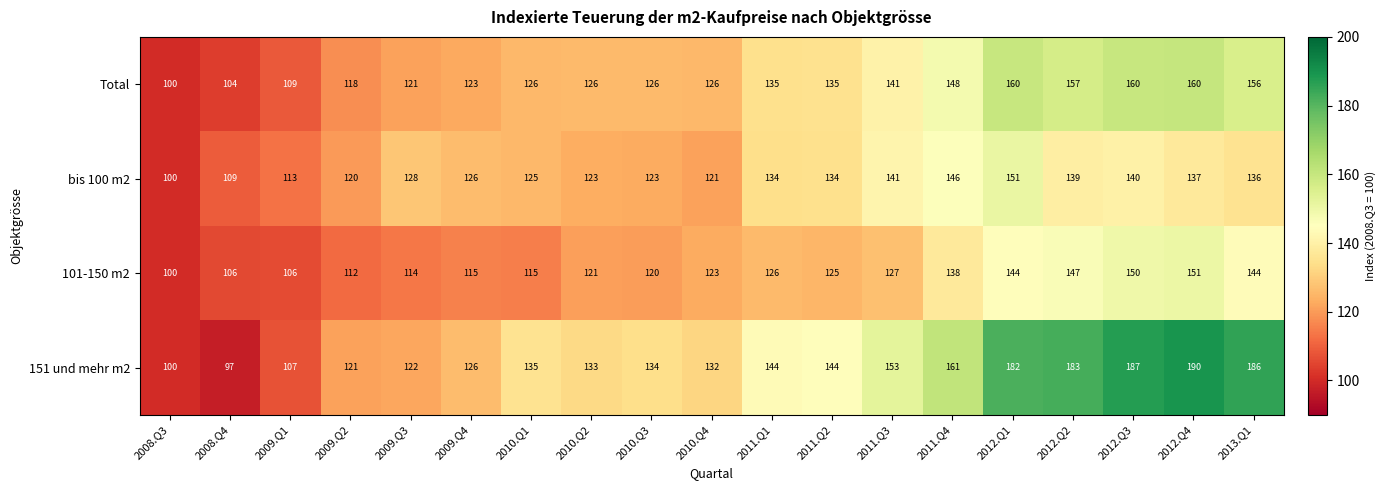

The value of 151 und mehr m2 at 2009.Q1 is 107. True or false?

True